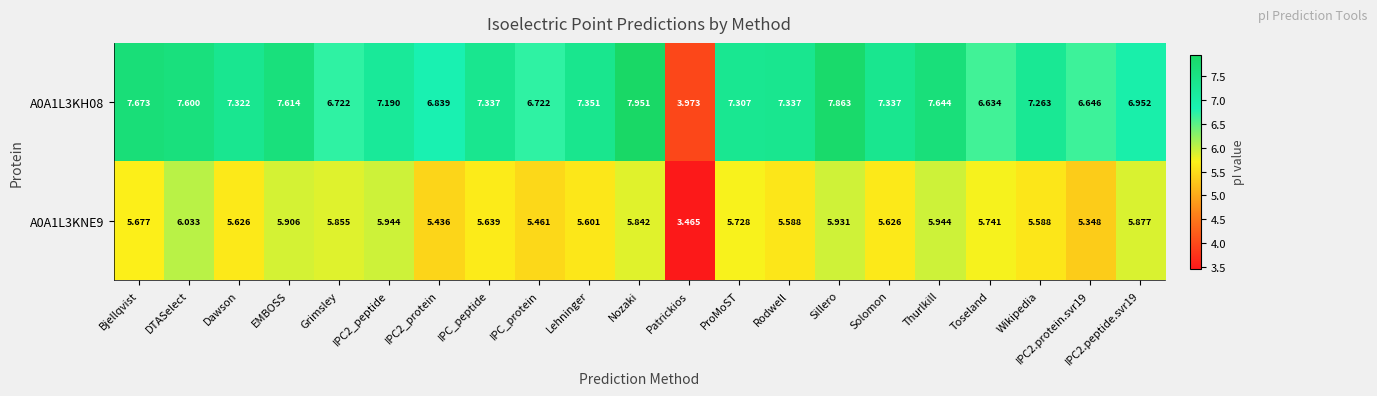

At which label does A0A1L3KH08 reach its peak?

Nozaki